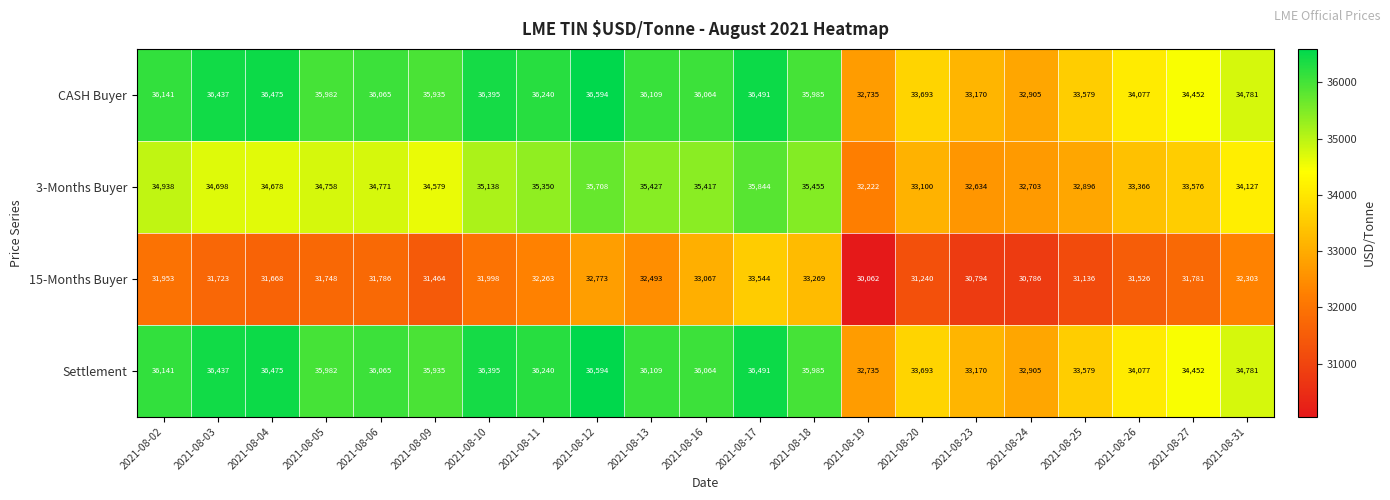

What value does the Settlement series have at 2021-08-27, to the nearest 100?

34500